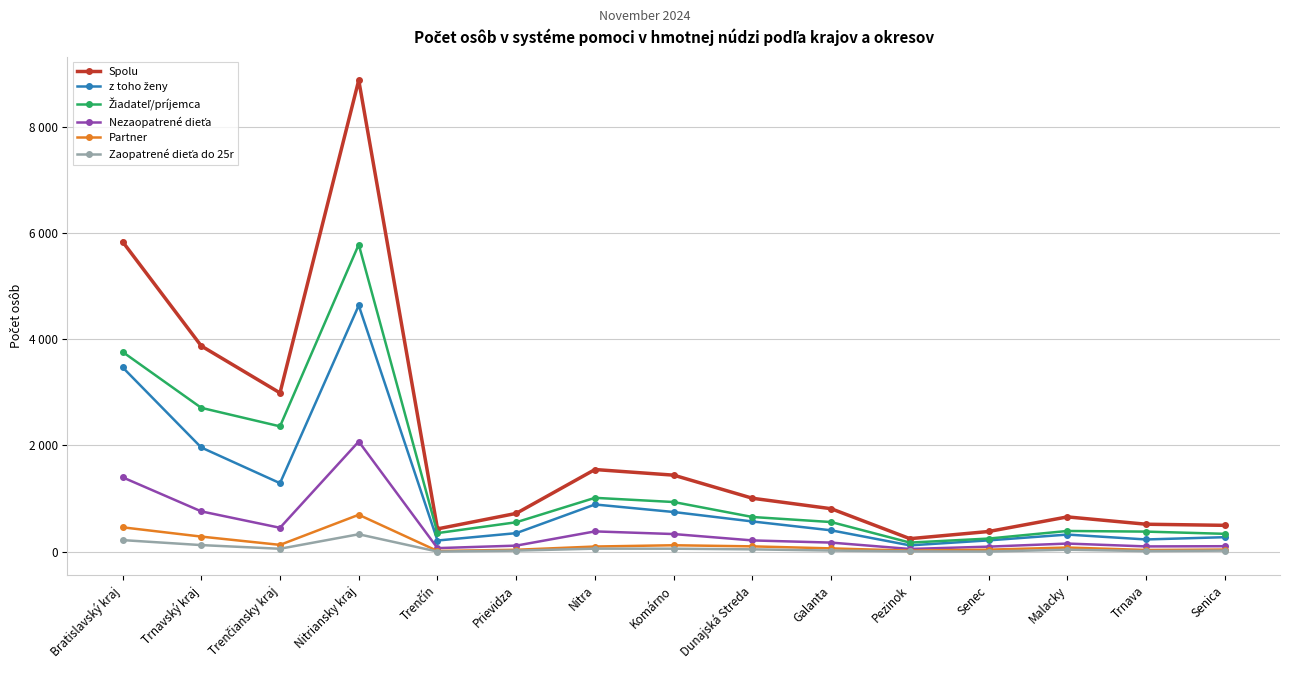

The Partner series shows 23 at Prievidza. True or false?

False